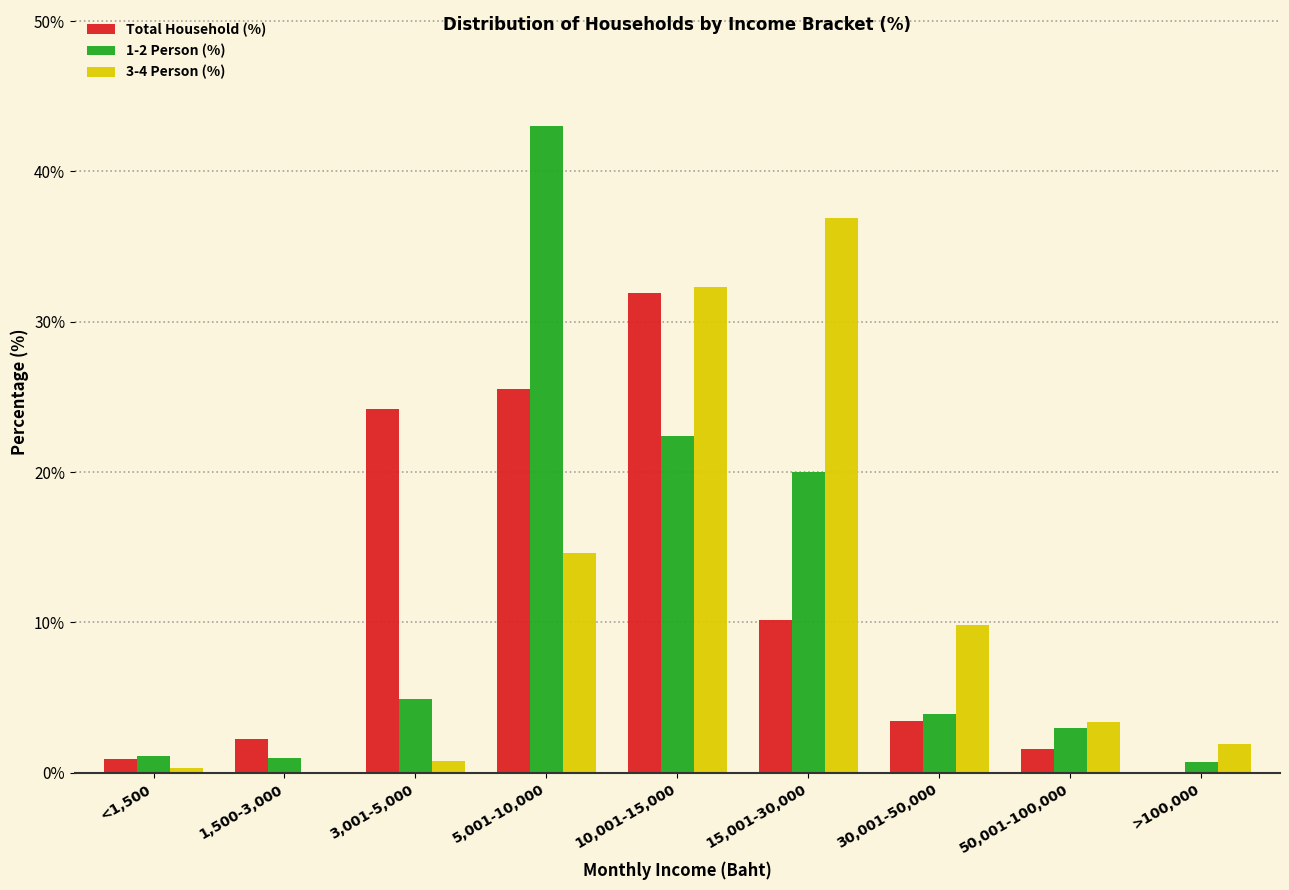

What is the sum of the 1-2 Person (%) values at 5,001-10,000 and 50,001-100,000?

46.0